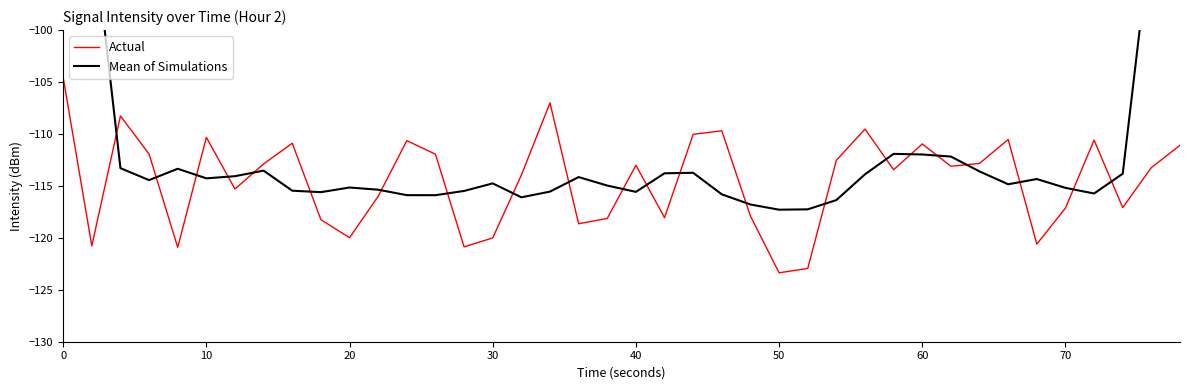

How many times do Actual and Mean of Simulations cross each other?

22